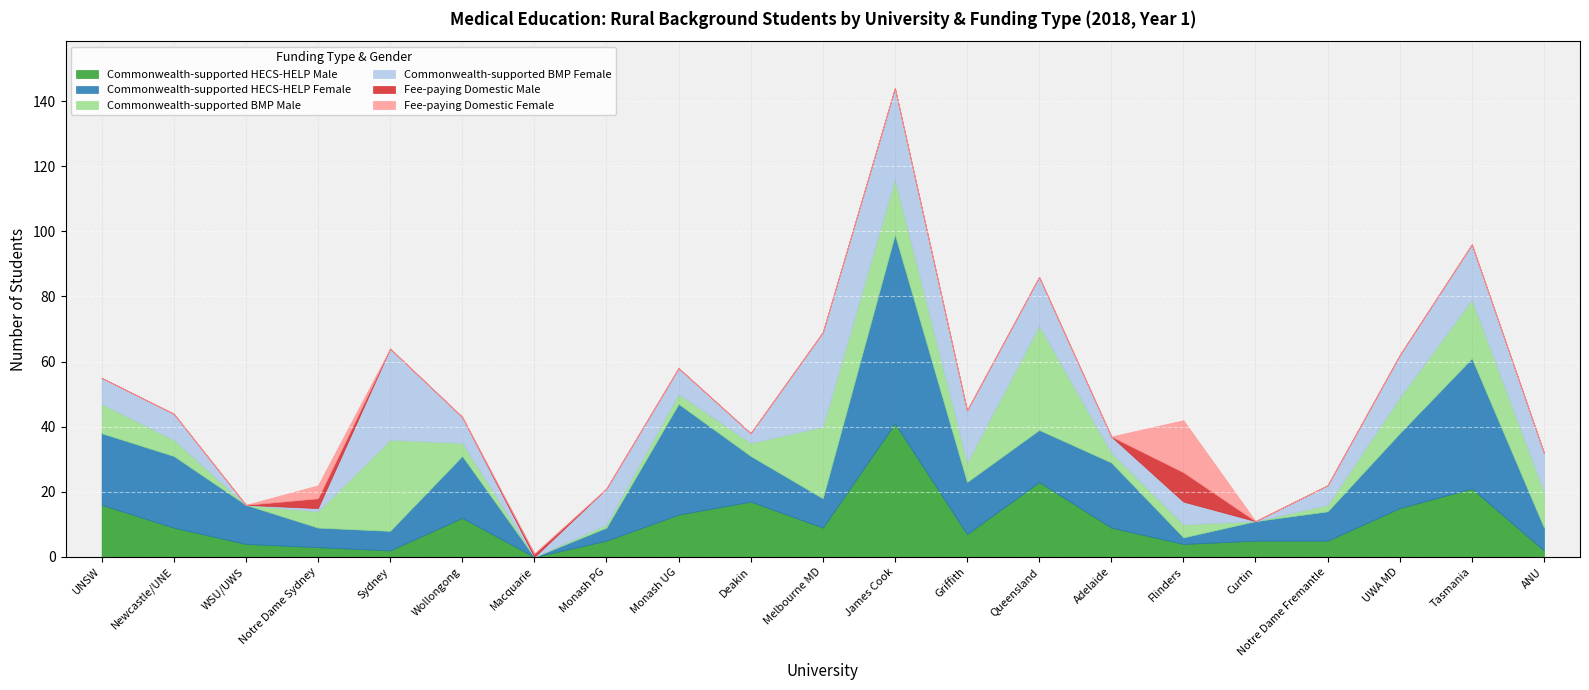

Which series has the largest range (max minus min)?

Commonwealth-supported HECS-HELP Female